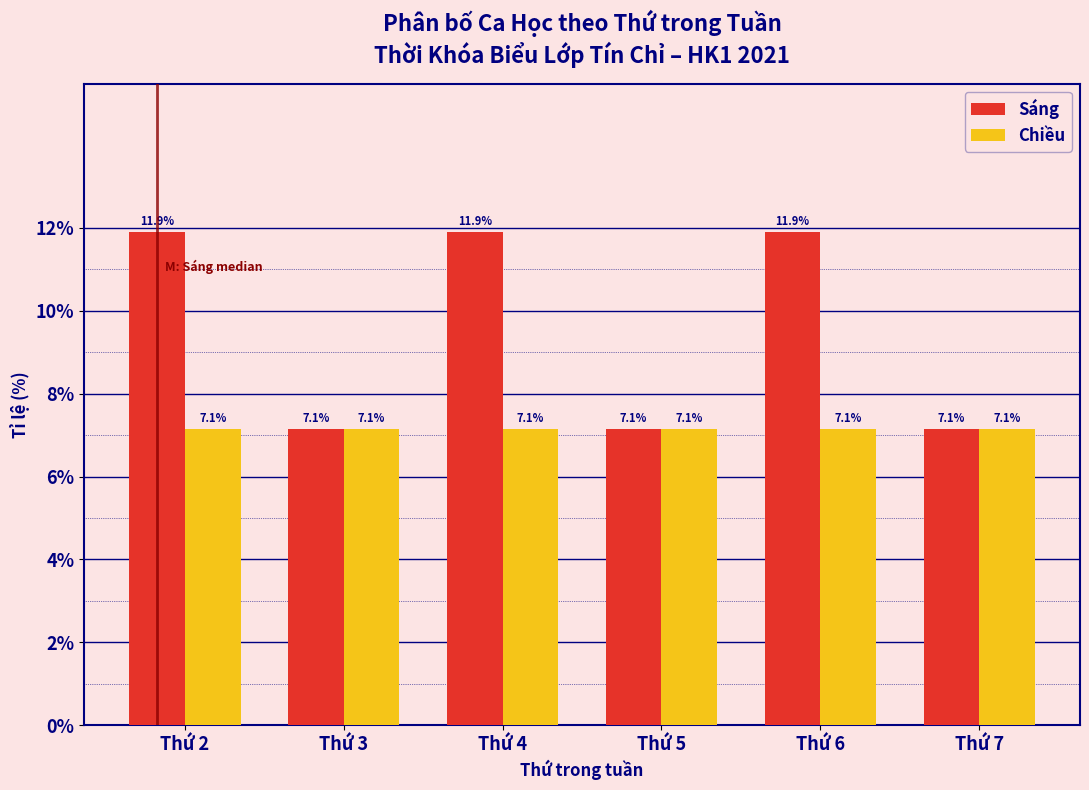

Reading left to right, transcribe all the data shown in this chart.

Sáng: Thứ 2=11.9	Thứ 3=7.1	Thứ 4=11.9	Thứ 5=7.1	Thứ 6=11.9	Thứ 7=7.1
Chiều: Thứ 2=7.1	Thứ 3=7.1	Thứ 4=7.1	Thứ 5=7.1	Thứ 6=7.1	Thứ 7=7.1